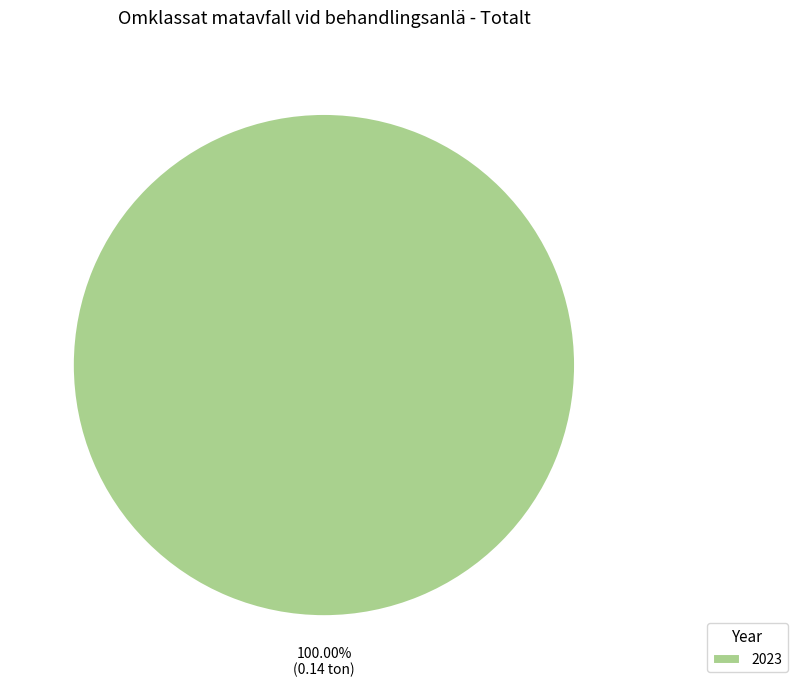

Does 2023 represent more than half of the total?

Yes